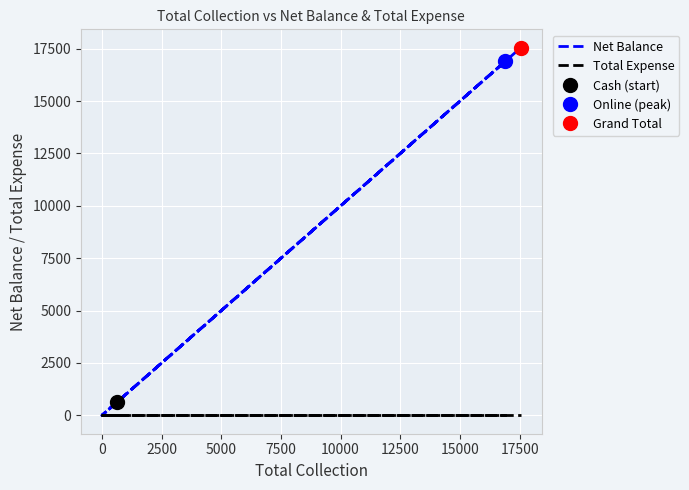

Rank the series by their average value, from highest to lowest.

Net Balance, Total Expense